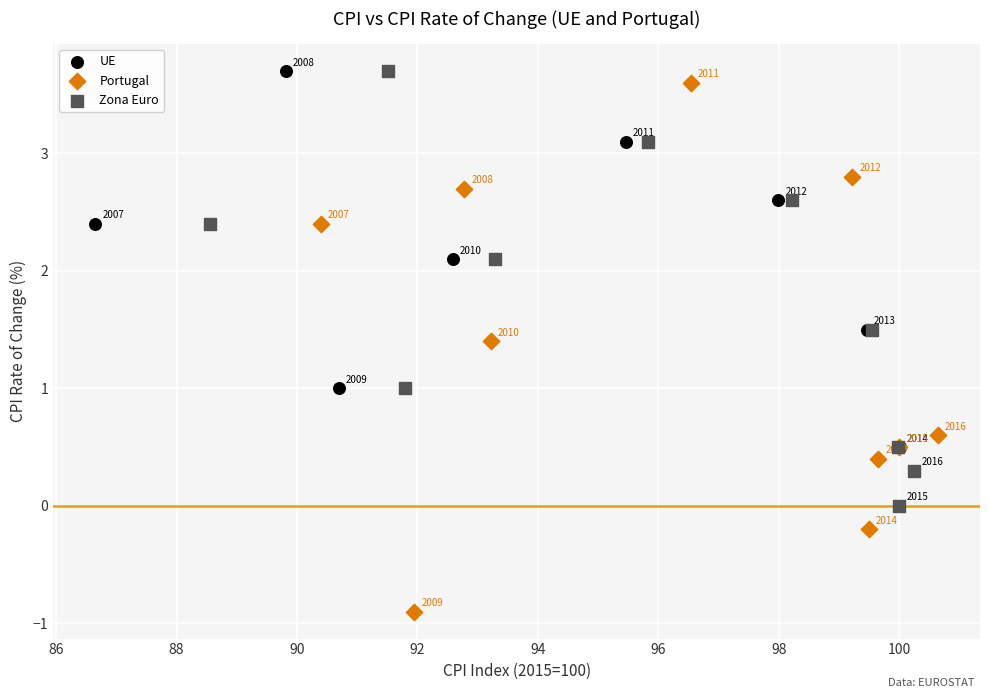

What are all the series names shown in the legend?

UE, Portugal, Zona Euro